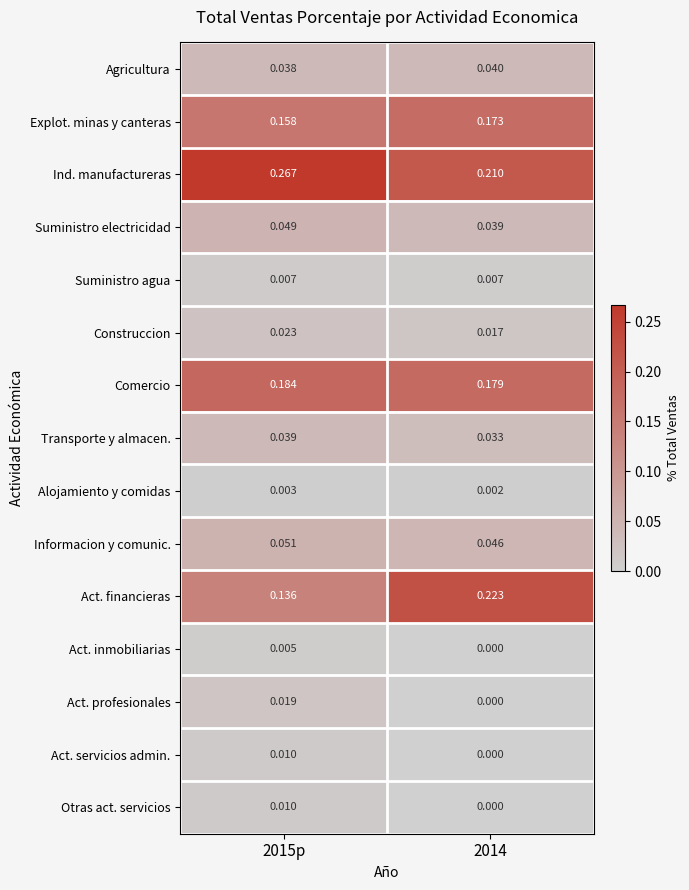

Which label corresponds to the smallest value in the chart?

2014